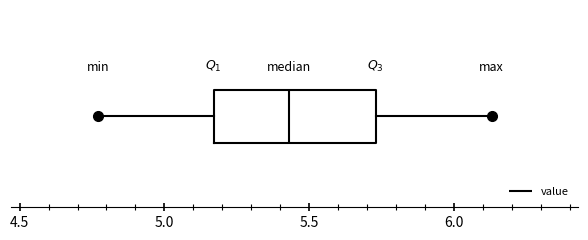

Where does the right whisker of the box end on the x-axis? The values are not printed on the chart, so give them approximately, as read against the axis.

6.15